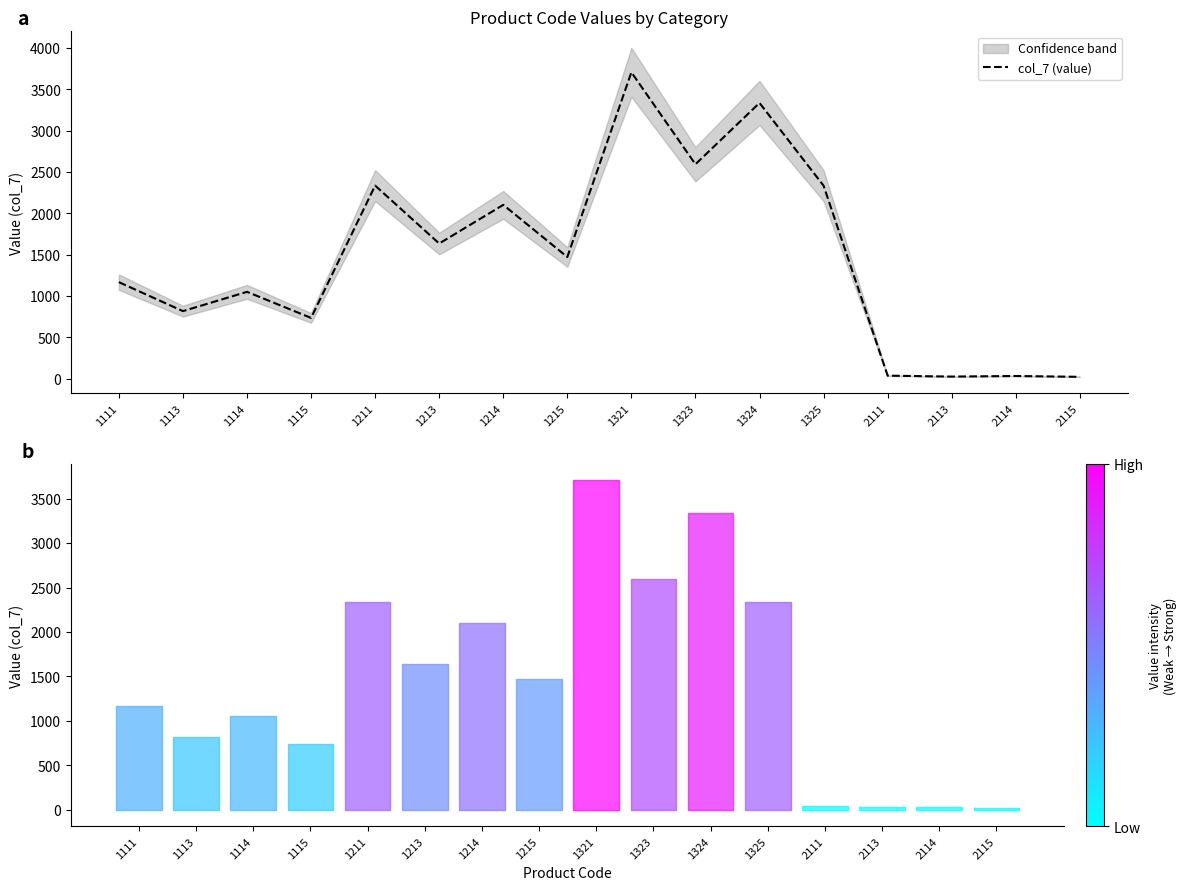

Approximately how many times larger is the value at 1325 compared to 1115?

3.2